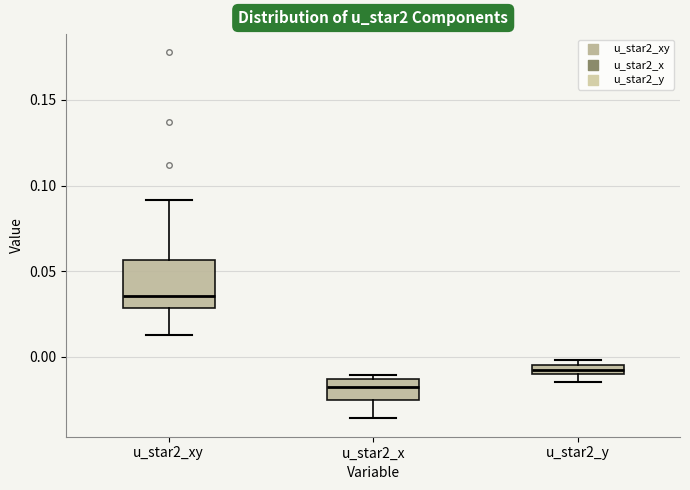

Where is the upper edge of the box for u_star2_y on the y-axis? The values are not printed on the chart, so give them approximately, as read against the axis.

-0.005